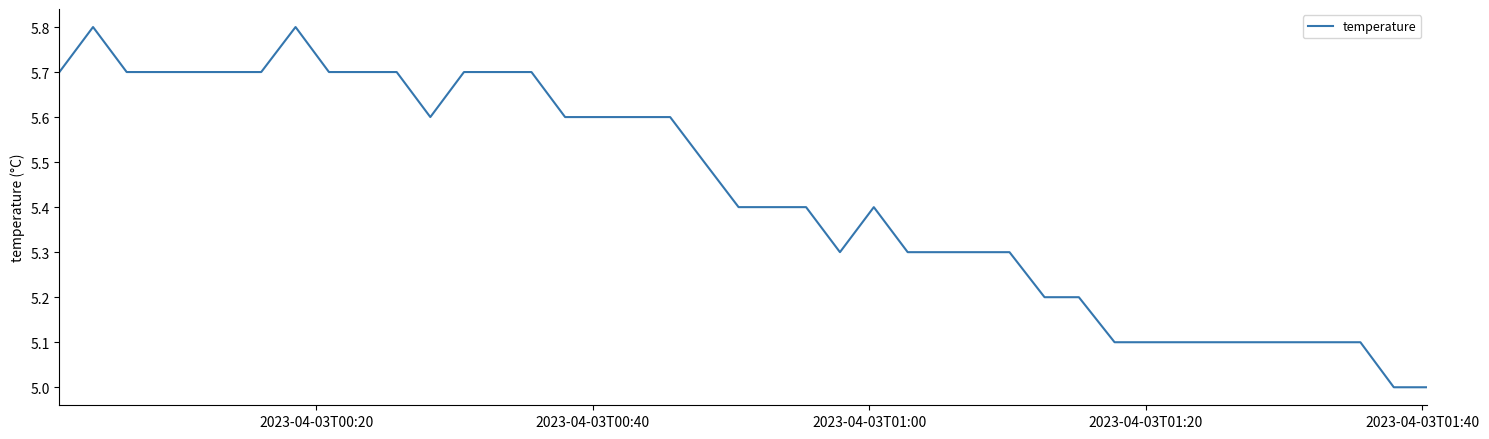

What is the smallest value displayed?

5.0